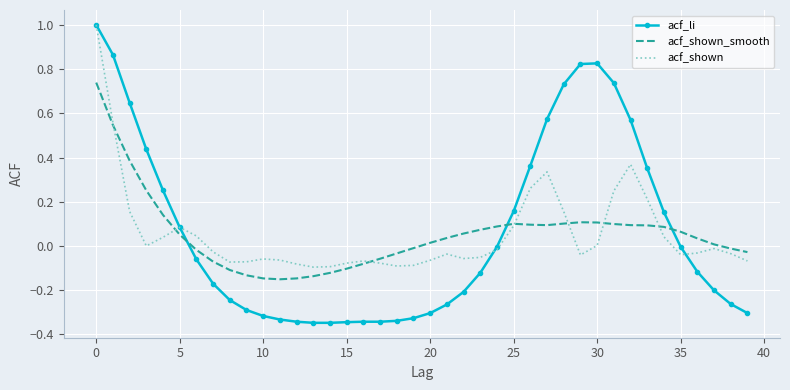

How many intersections are there between acf_li and acf_shown_smooth?

3